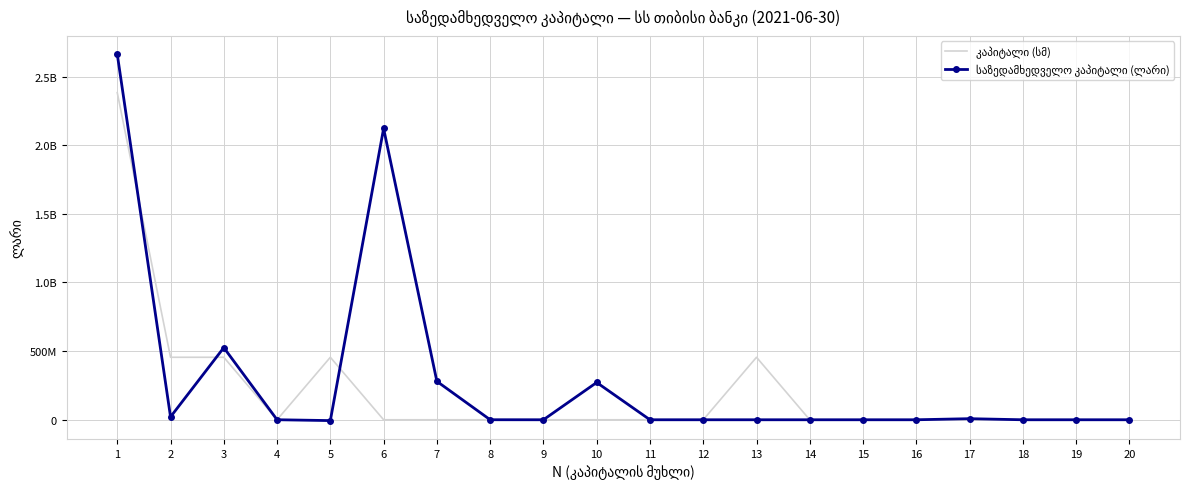

List the series in order of their peak value, highest first.

საზედამხედველო კაპიტალი (ლარი), კაპიტალი (სმ)